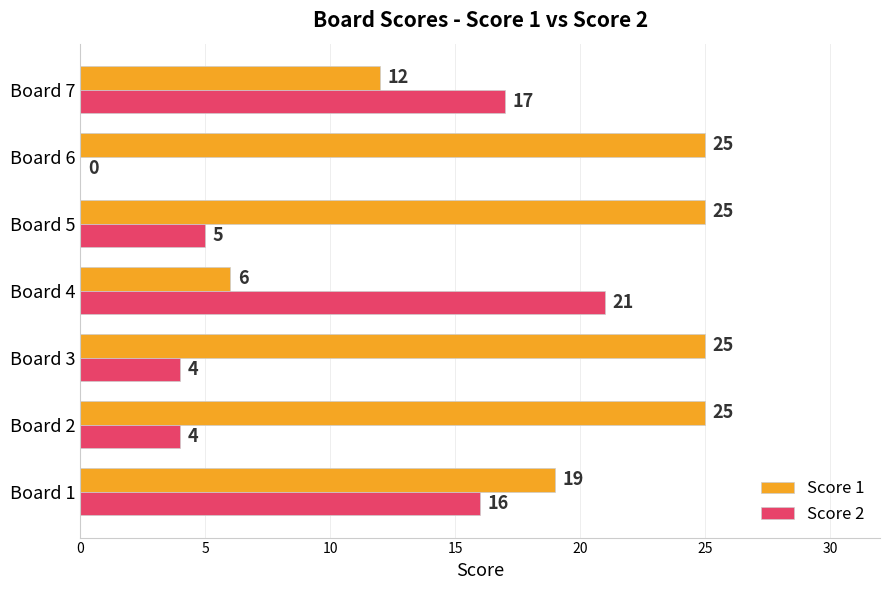

What is the highest value of the Score 2 series?

21